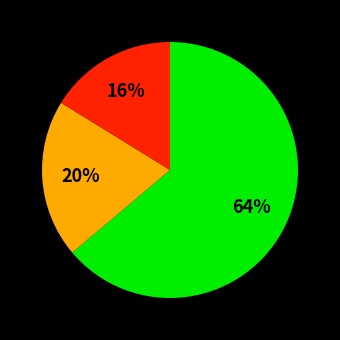

To the nearest percent, what is the average slice percentage?

33%